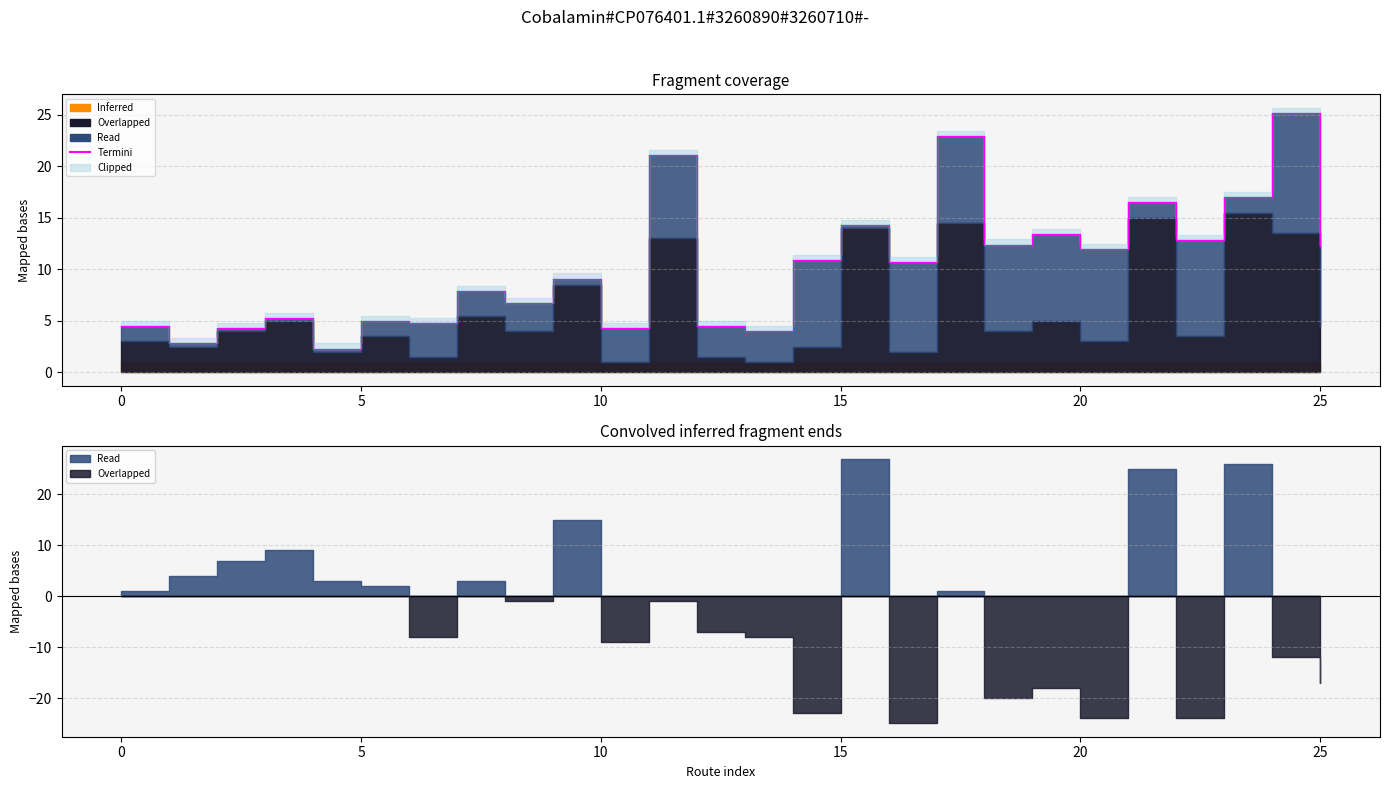

What is the sum of the values at 18 and 8?

19.1